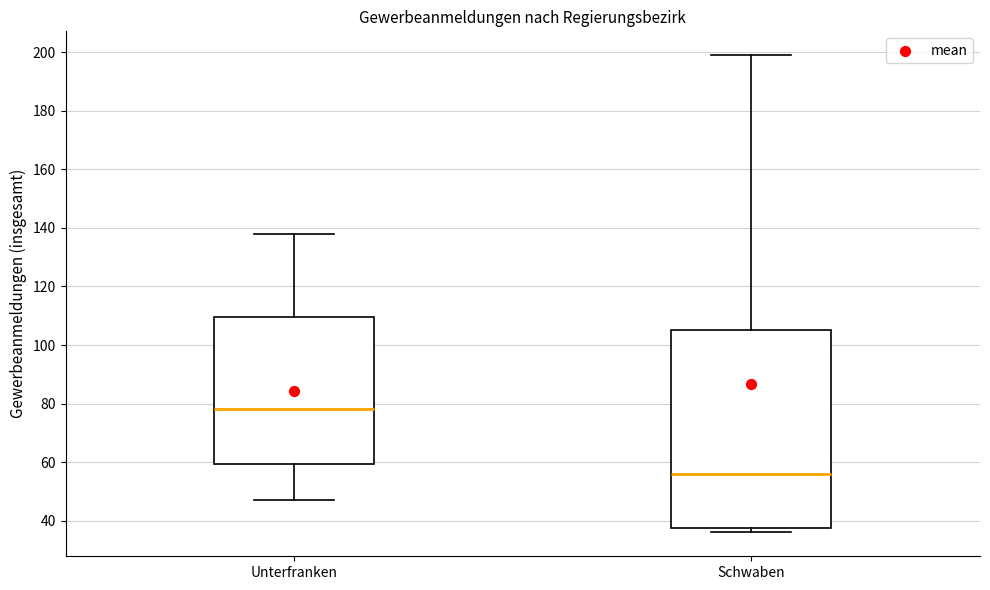

Which box has the highest median line?

Unterfranken